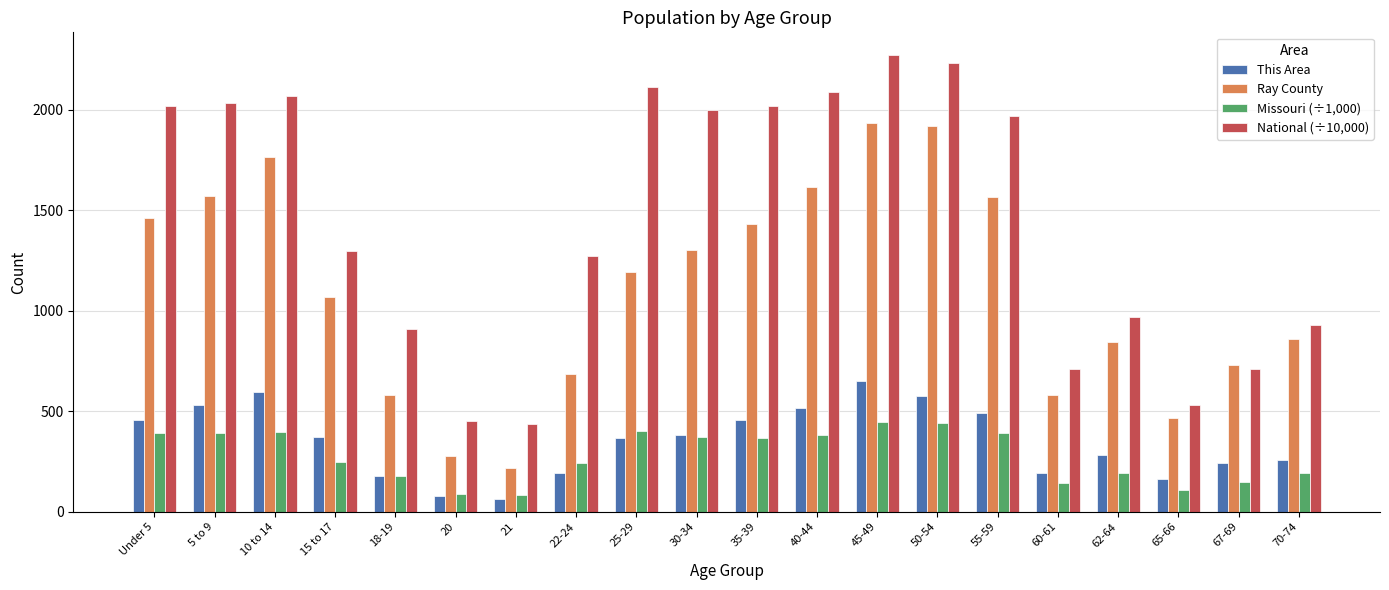

At which label does Missouri (÷1,000) first exceed 368?

Under 5